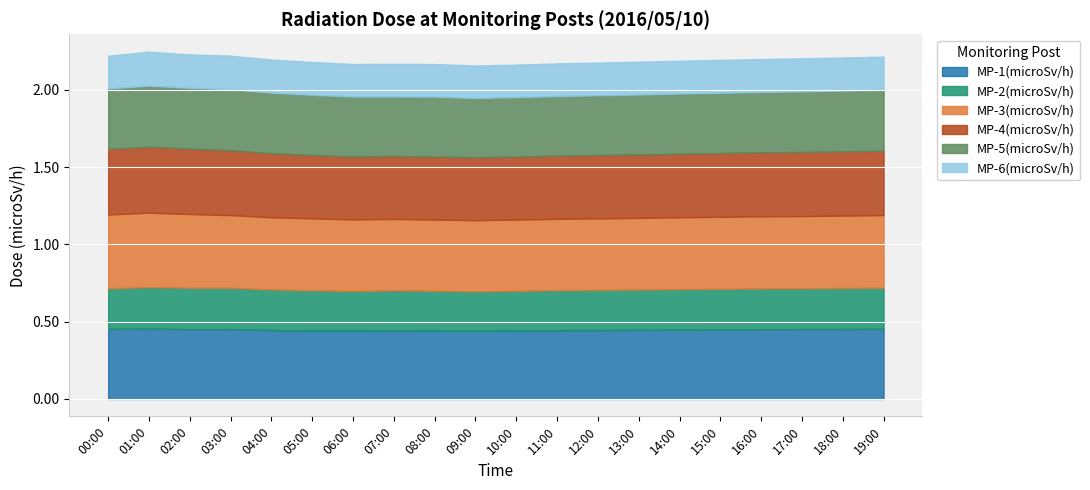

Reading right to left, list all the values displayed in this chart.

MP-1(microSv/h): 0.5	0.5	0.5	0.5	0.5	0.4	0.4	0.4	0.4	0.4	0.4	0.4	0.4	0.4	0.4	0.4	0.5	0.5	0.5	0.5
MP-2(microSv/h): 0.3	0.3	0.3	0.3	0.3	0.3	0.3	0.3	0.3	0.3	0.3	0.3	0.3	0.3	0.3	0.3	0.3	0.3	0.3	0.3
MP-3(microSv/h): 0.5	0.5	0.5	0.5	0.5	0.5	0.5	0.5	0.5	0.5	0.5	0.5	0.5	0.5	0.5	0.5	0.5	0.5	0.5	0.5
MP-4(microSv/h): 0.4	0.4	0.4	0.4	0.4	0.4	0.4	0.4	0.4	0.4	0.4	0.4	0.4	0.4	0.4	0.4	0.4	0.4	0.4	0.4
MP-5(microSv/h): 0.4	0.4	0.4	0.4	0.4	0.4	0.4	0.4	0.4	0.4	0.4	0.4	0.4	0.4	0.4	0.4	0.4	0.4	0.4	0.4
MP-6(microSv/h): 0.2	0.2	0.2	0.2	0.2	0.2	0.2	0.2	0.2	0.2	0.2	0.2	0.2	0.2	0.2	0.2	0.2	0.2	0.2	0.2